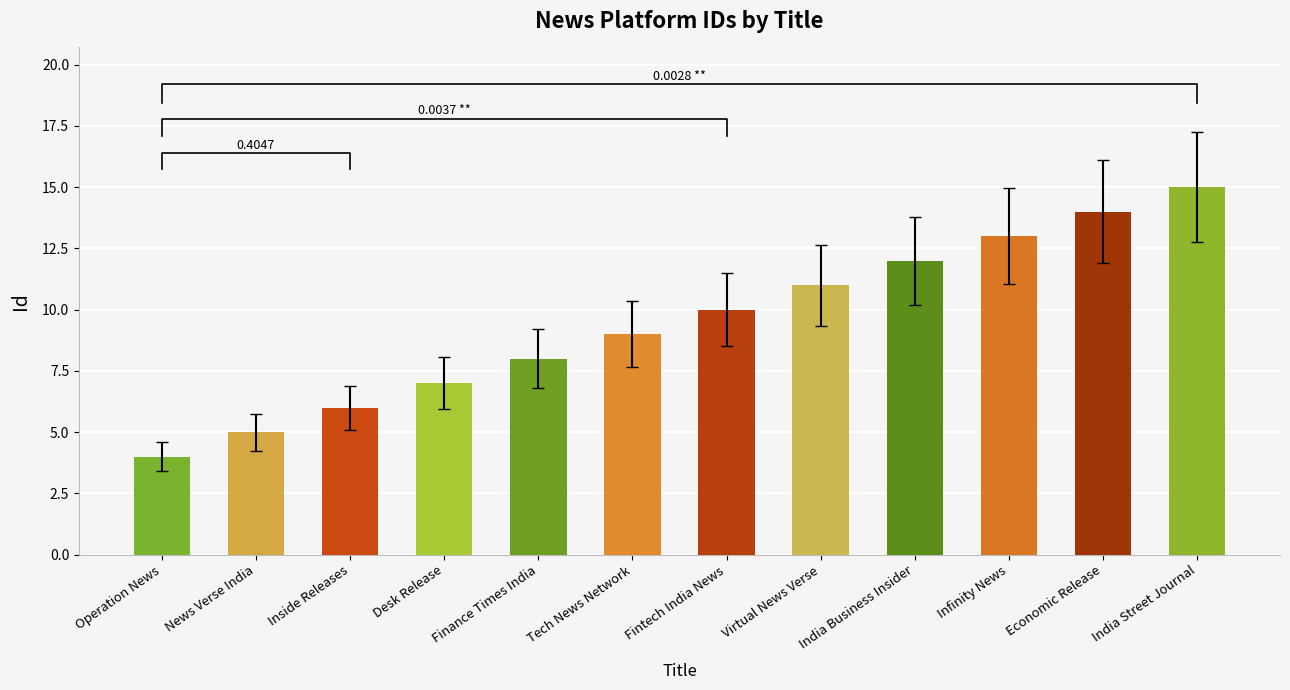

Approximately how many times larger is the value at Operation News compared to Virtual News Verse?

0.4